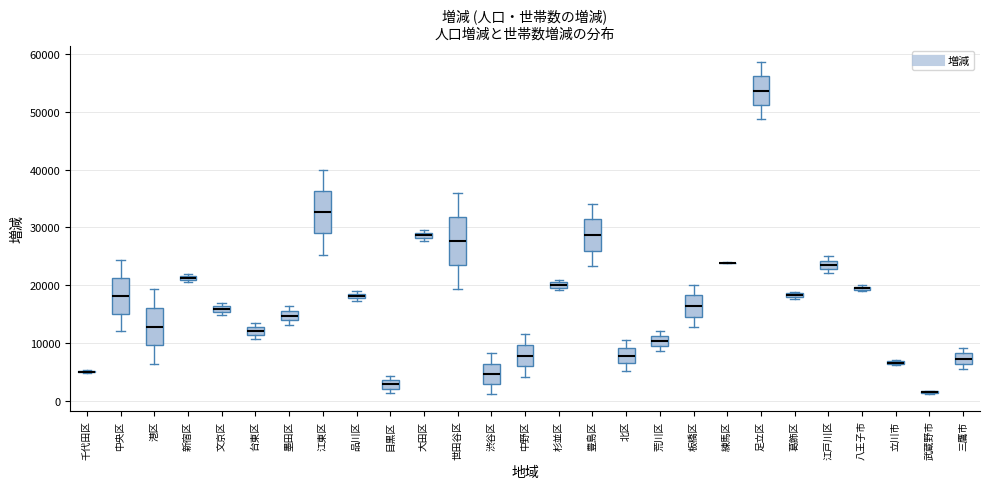

Which box is the tallest, from its lower edge to its upper edge?

世田谷区